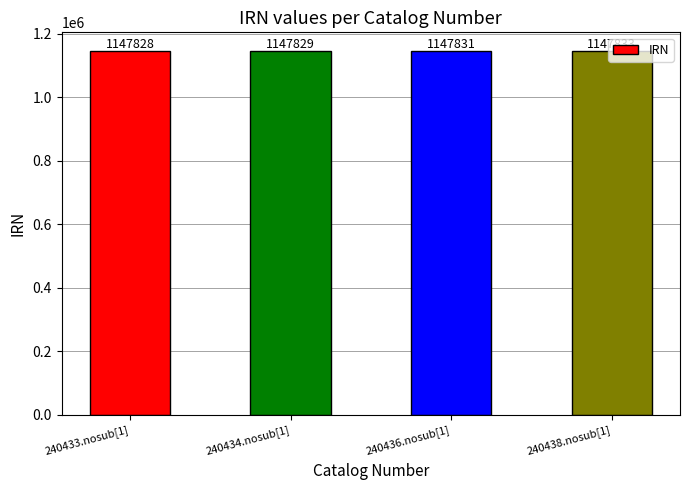

What is the difference between the maximum and second lowest values?

4